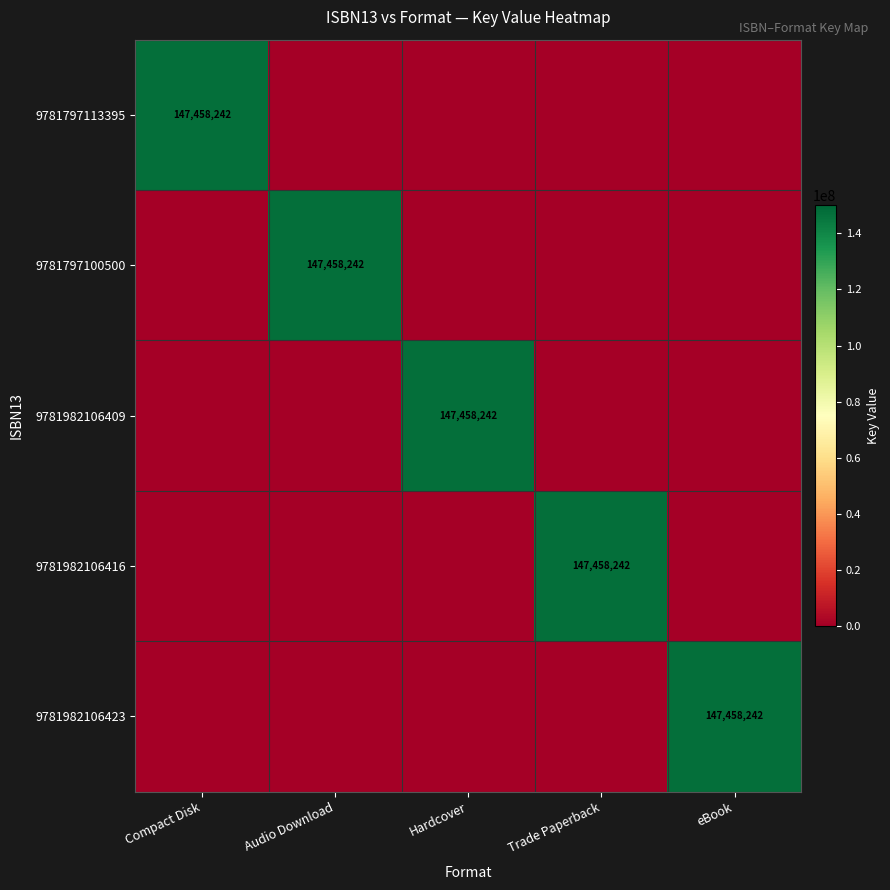

Is it true that 9781982106423 equals 147458242 at eBook?

True